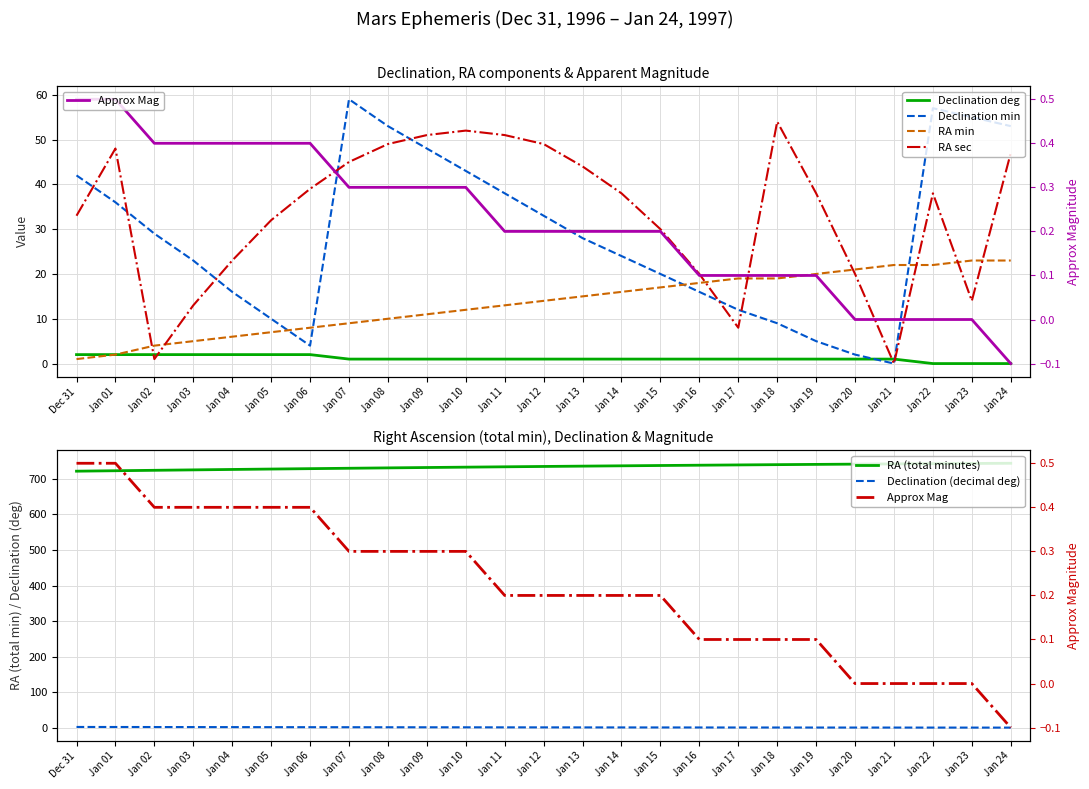

At which category is the sum across all series the highest?

Jan 24